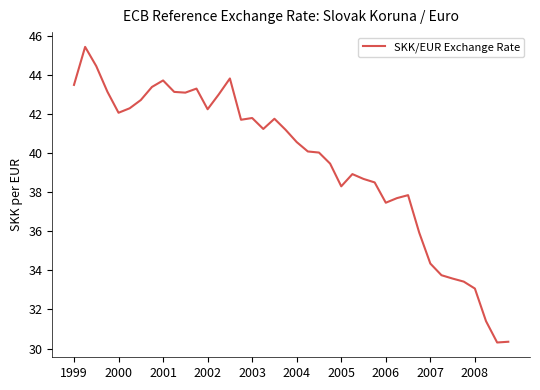

What is the smallest value displayed?

30.3